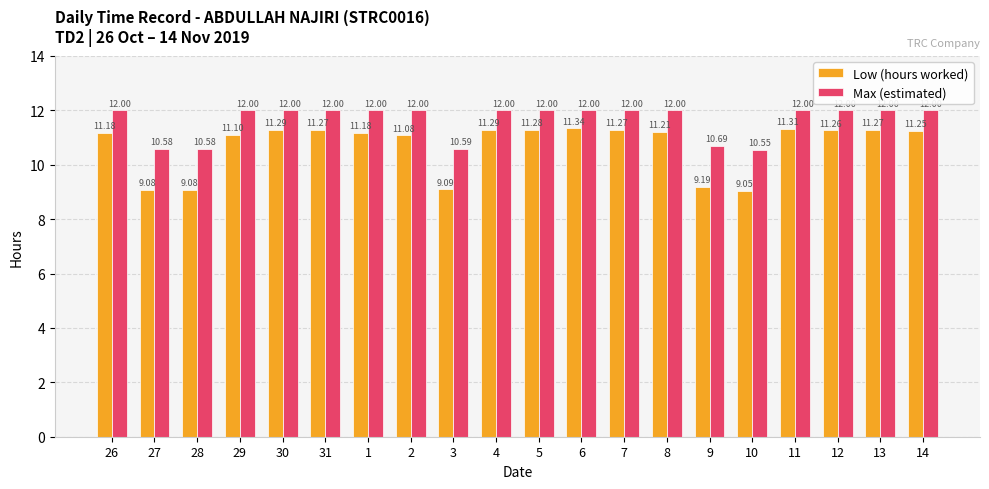

Which series has the largest range (max minus min)?

Low (hours worked)